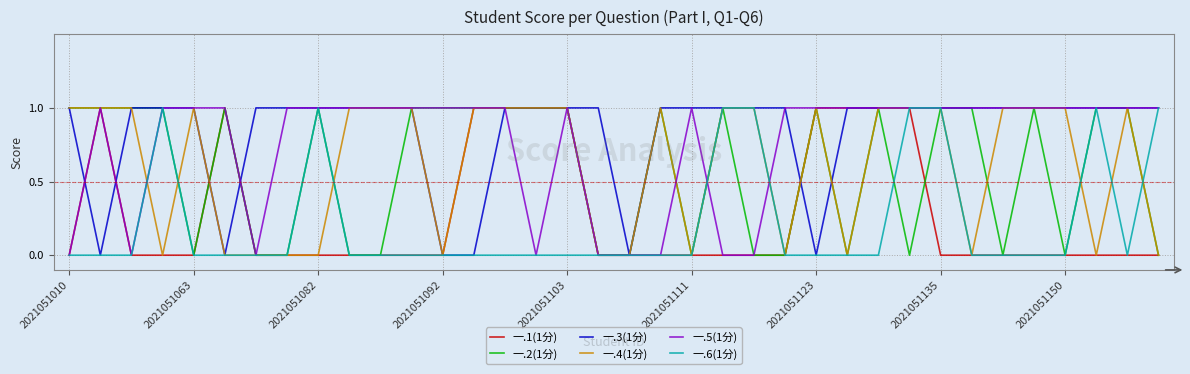

What is the highest value of the 一.6(1分) series?

1